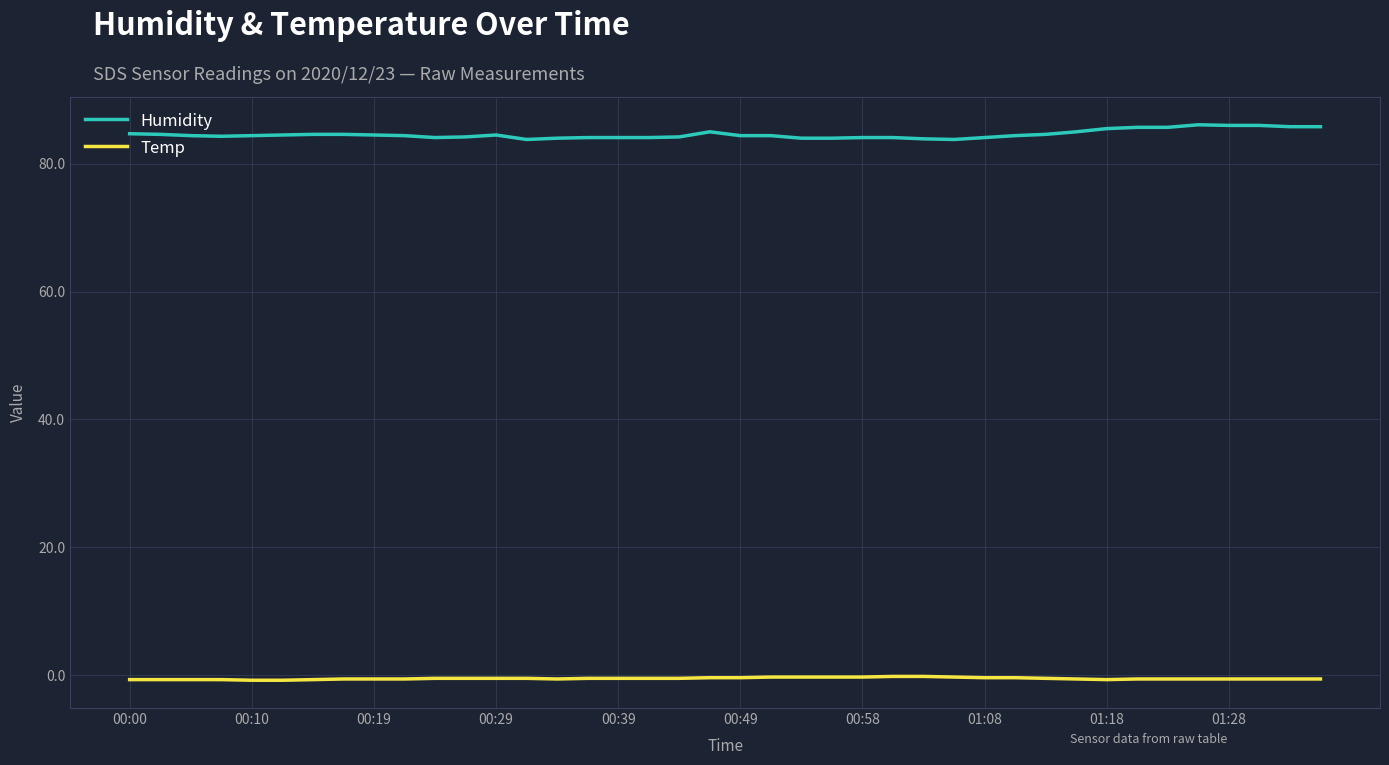

What is the maximum value shown in the chart?

86.1